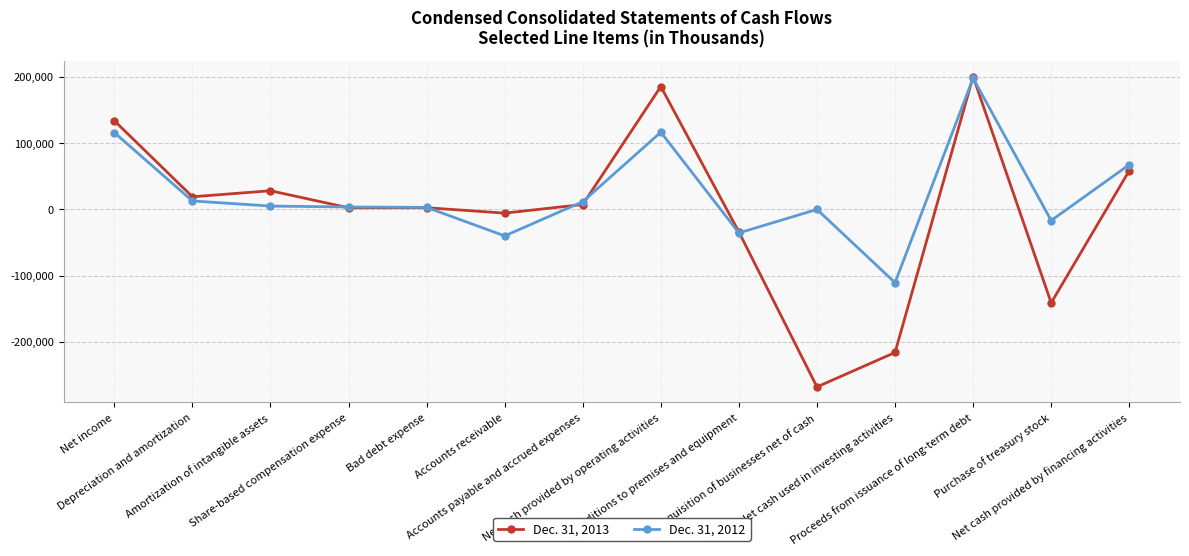

What is the smallest value displayed?

-267946